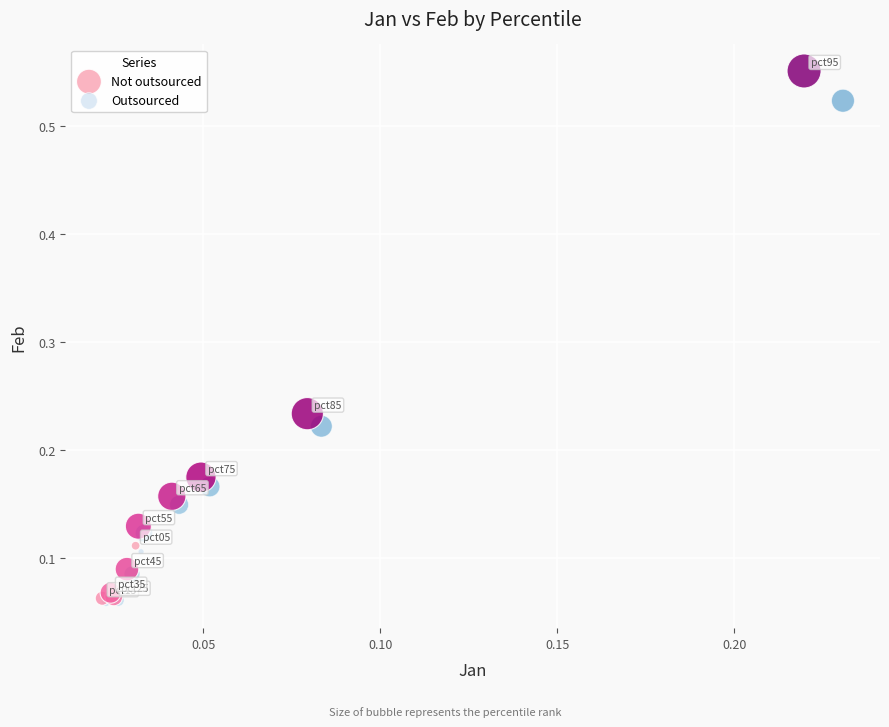

Which series has the largest Y range (max minus min)?

Not outsourced